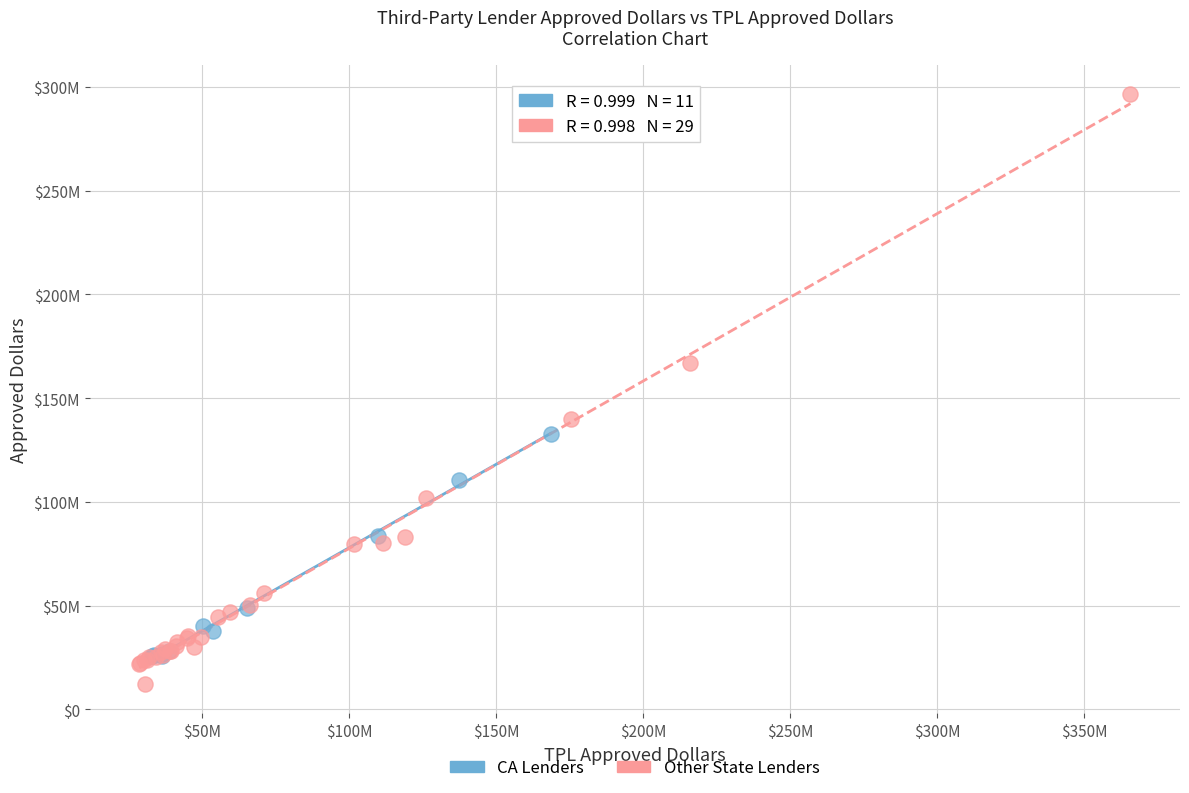

What are all the series names shown in the legend?

CA Lenders, Other State Lenders